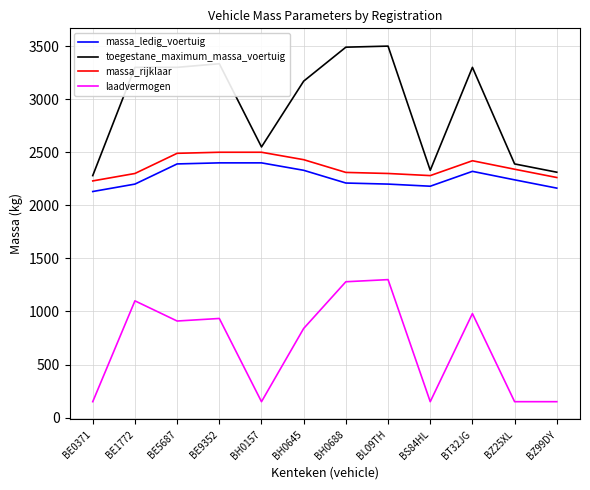

True or false: laadvermogen and toegestane_maximum_massa_voertuig intersect in this chart.

False